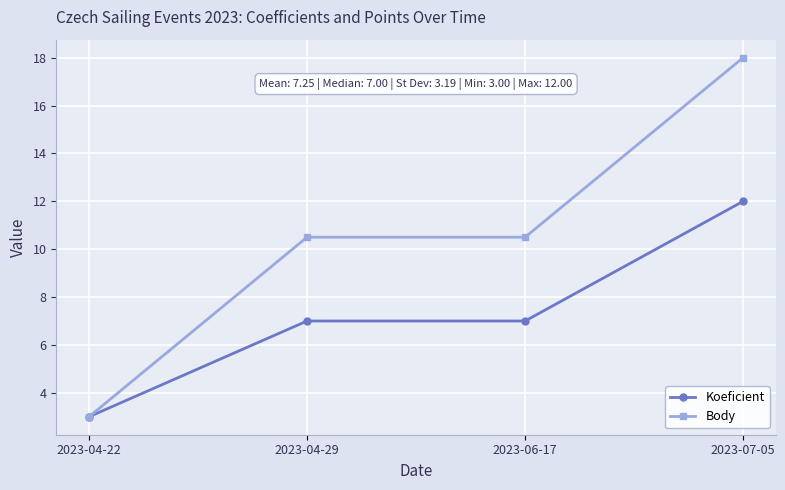

True or false: Body has more than 1 points higher than both neighbors.

False